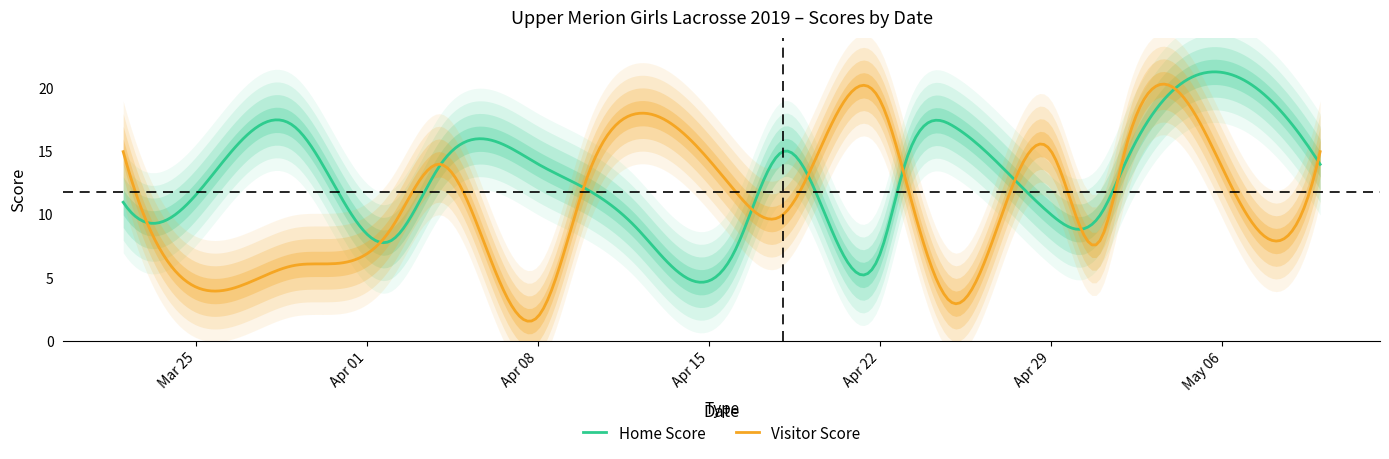

How many lines are shown in the chart?

2